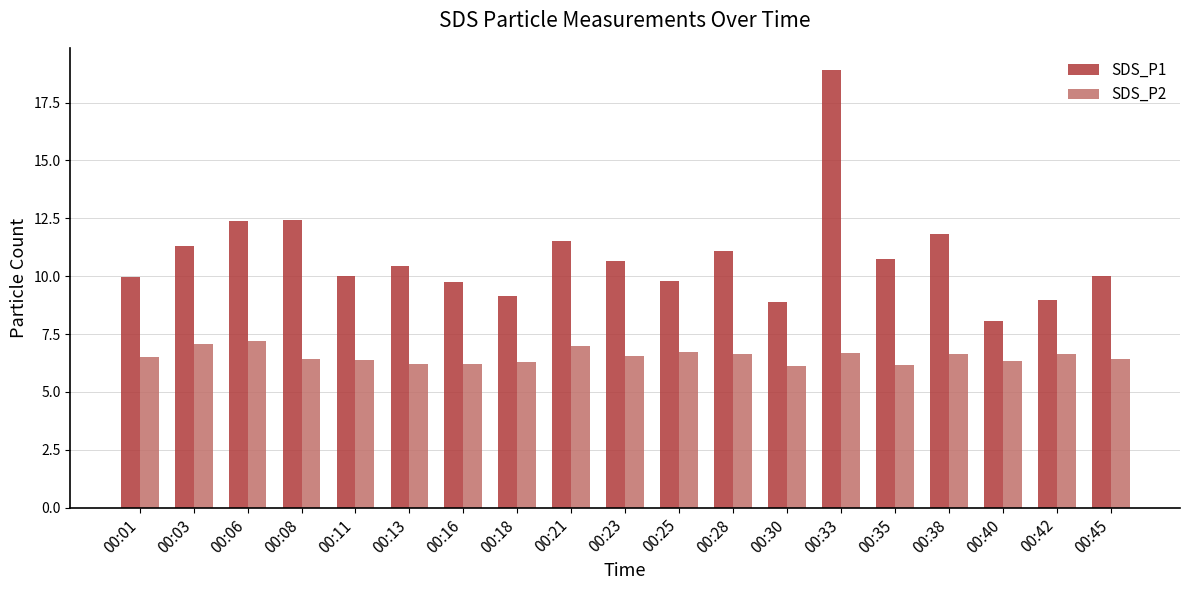

Rank the series by their average value, from highest to lowest.

SDS_P1, SDS_P2